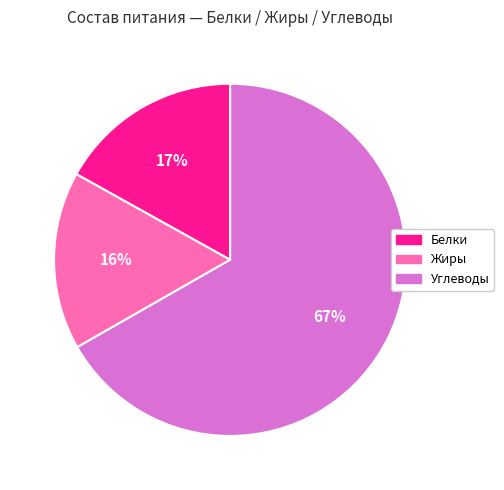

What percentage is the Белки slice, to the nearest percent?

17%